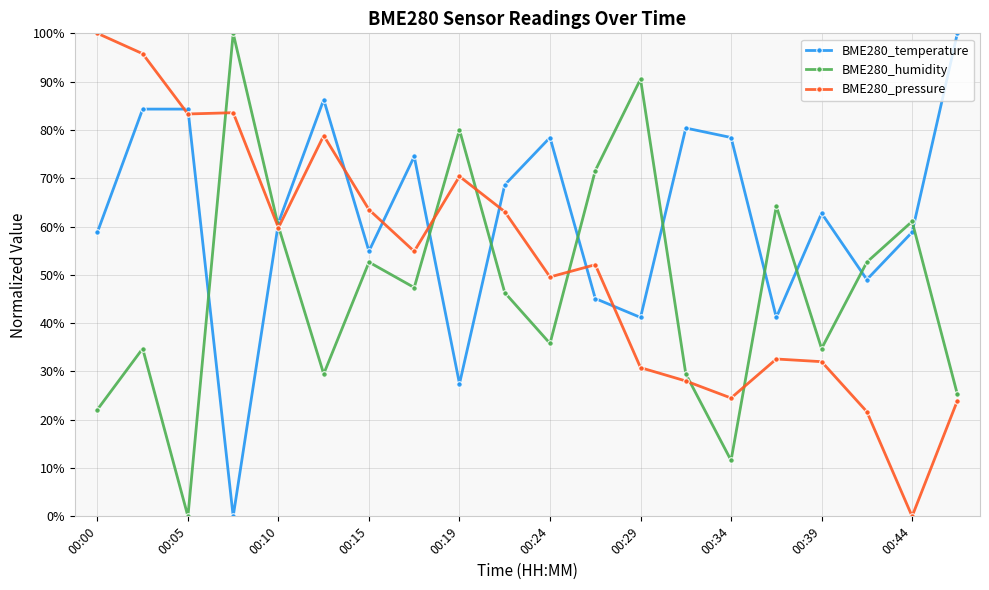

What is the difference between the maximum and minimum values in the BME280_temperature series?

100.0